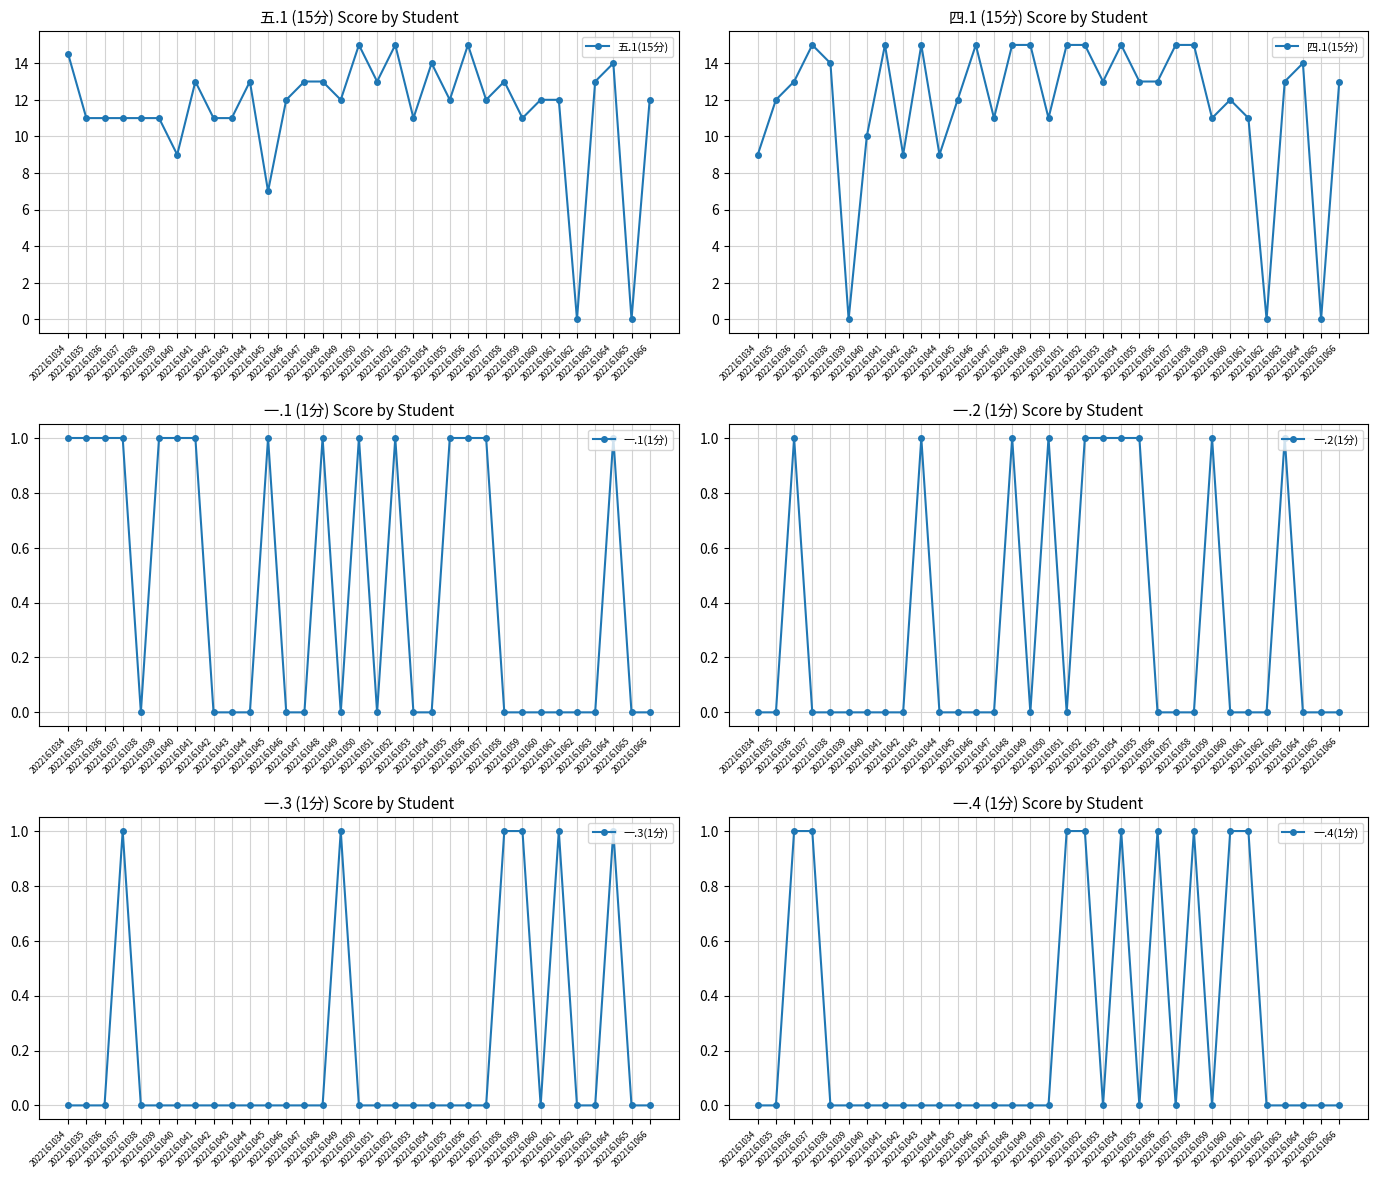

What is the total value across all series at 2022161056?

30.0